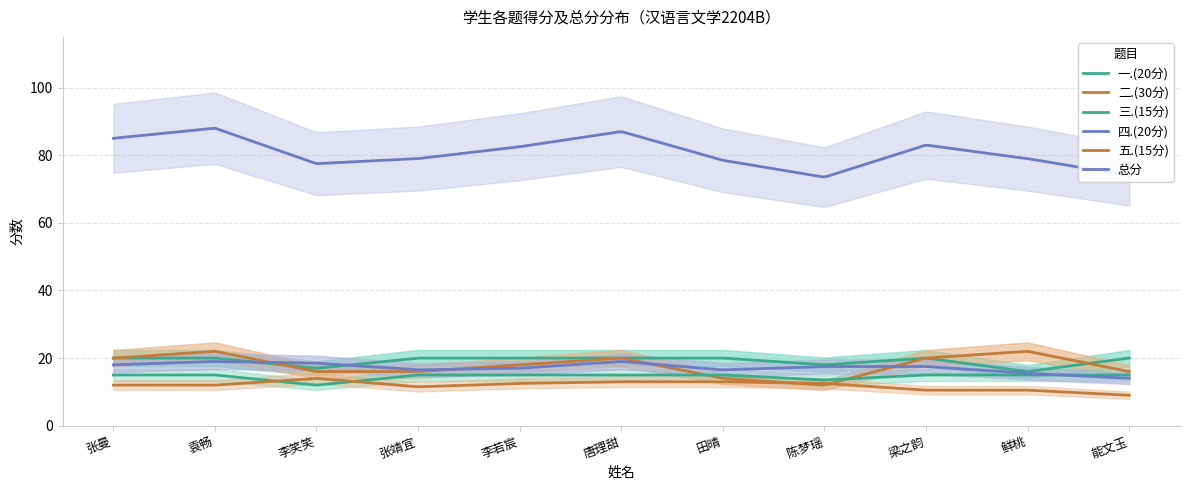

How many interior local peaks does the 二.(30分) series have?

3